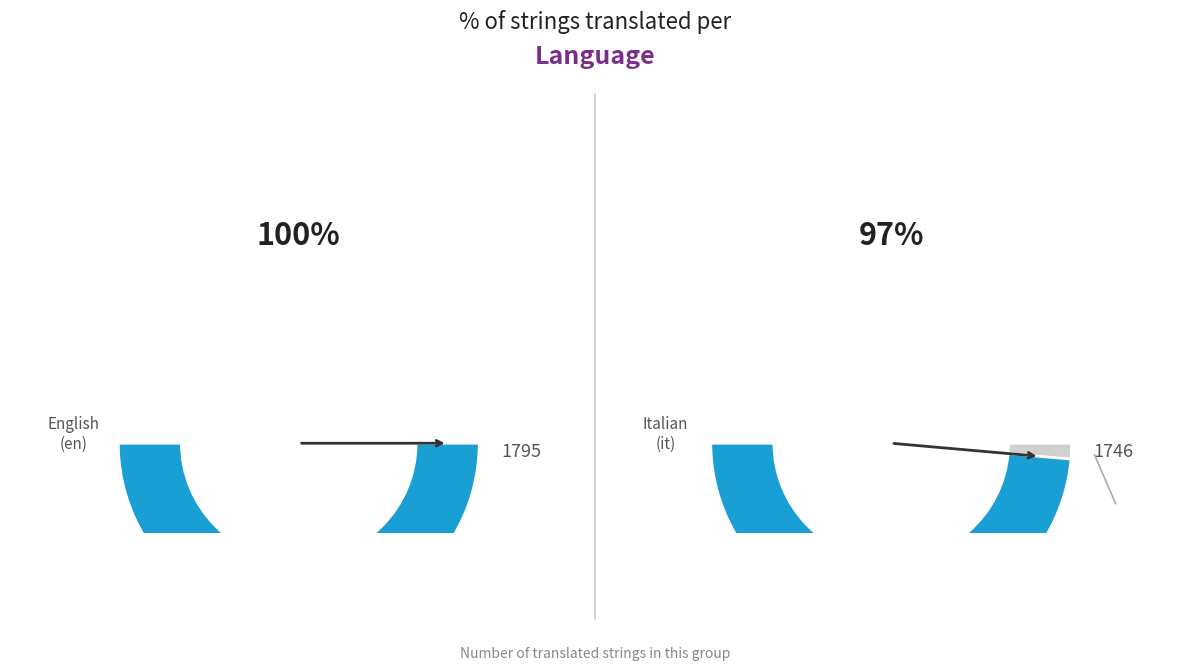

To the nearest percent, what portion does English represent?

51%